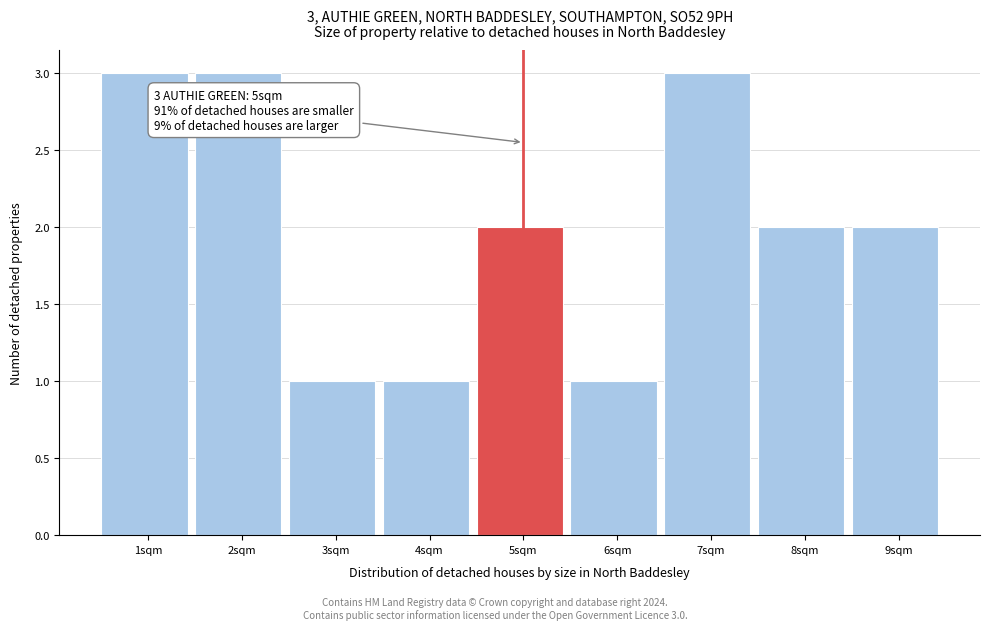

Reading right to left, list all the values displayed in this chart.

2	2	3	1	2	1	1	3	3